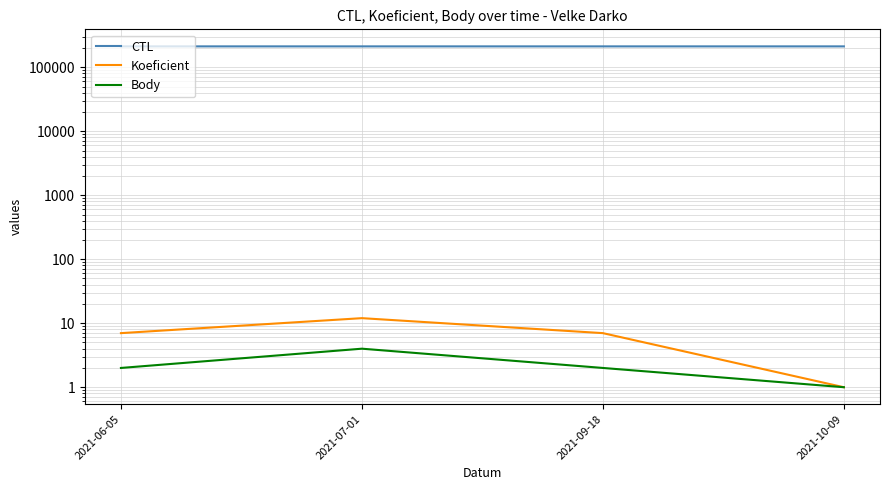

Which series changed the most between 2021-06-05 and 2021-10-09?

CTL